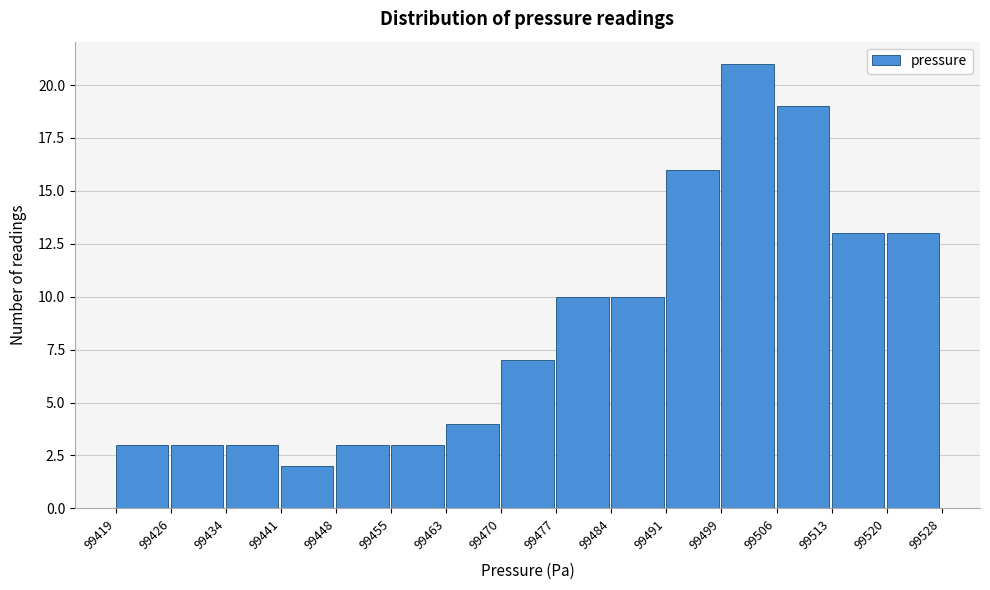

What is the height of the bar covering 99463 to 99470 on the x-axis? The values are not printed on the chart, so give them approximately, as read against the axis.

4